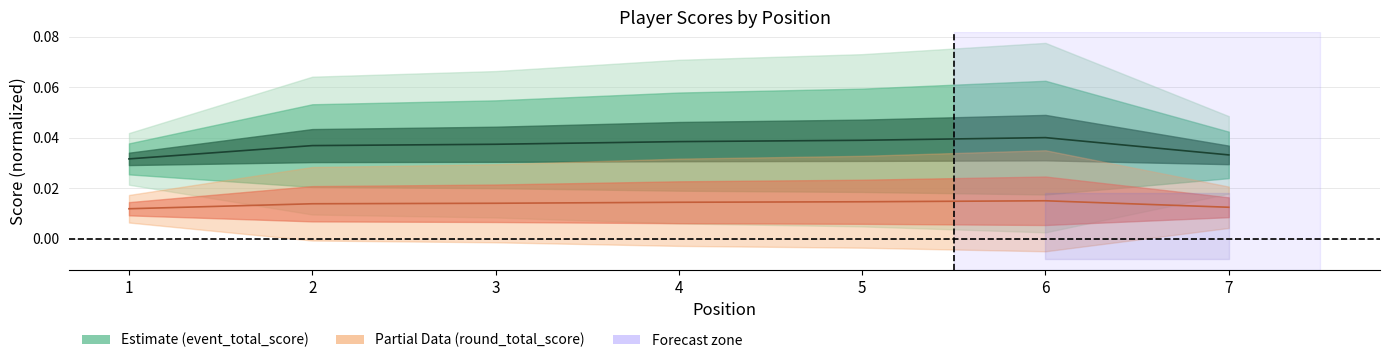

Between 3 and 6, which series saw the biggest shift?

event_total_score